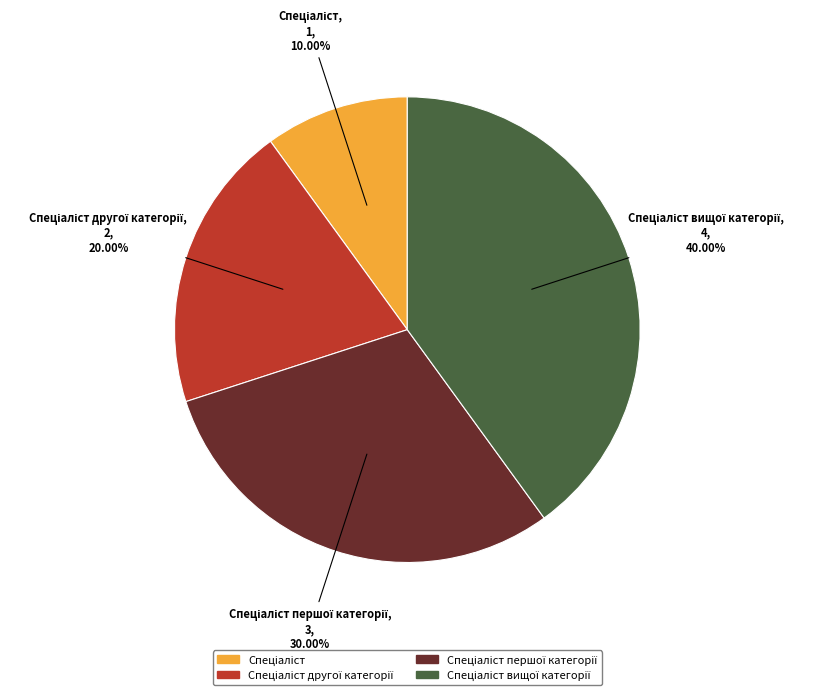

Is there any slice that represents more than half of the pie?

No